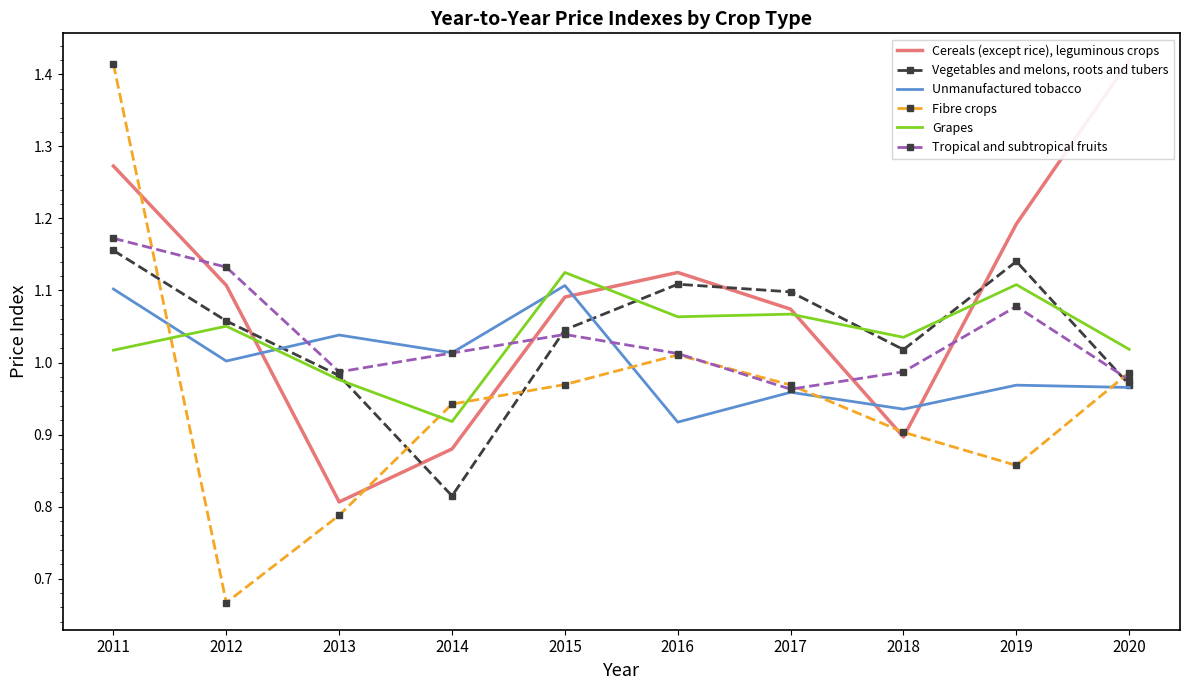

Which series has the largest range (max minus min)?

Fibre crops